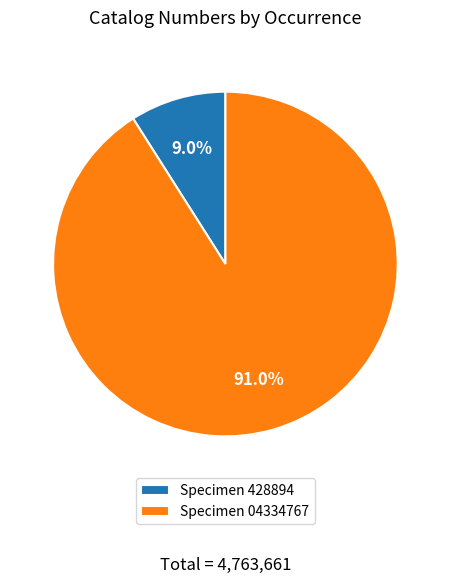

Which slice represents more than half of the pie?

Specimen 04334767